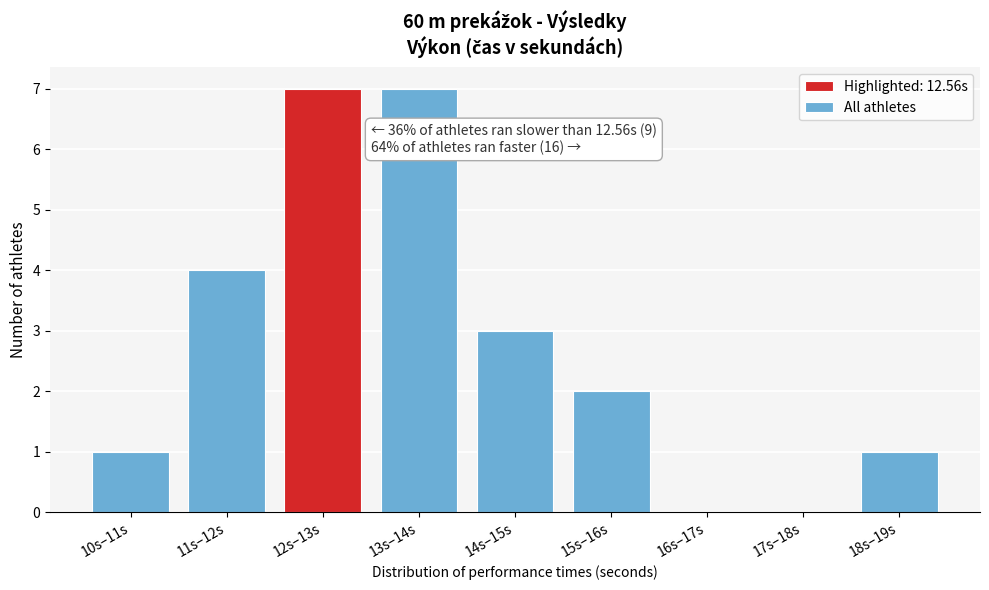

Reading right to left, list all the values displayed in this chart.

18s–19s=1	17s–18s=0	16s–17s=0	15s–16s=2	14s–15s=3	13s–14s=7	12s–13s=7	11s–12s=4	10s–11s=1